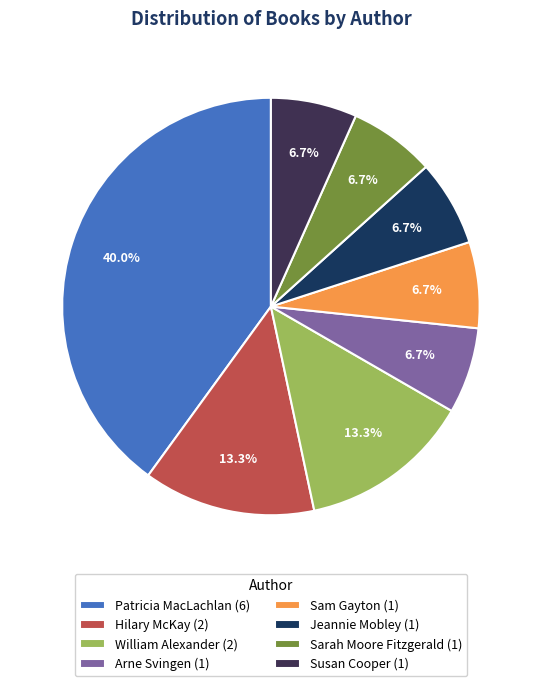

To the nearest percent, what is the difference between the largest and smallest slice percentages?

33%